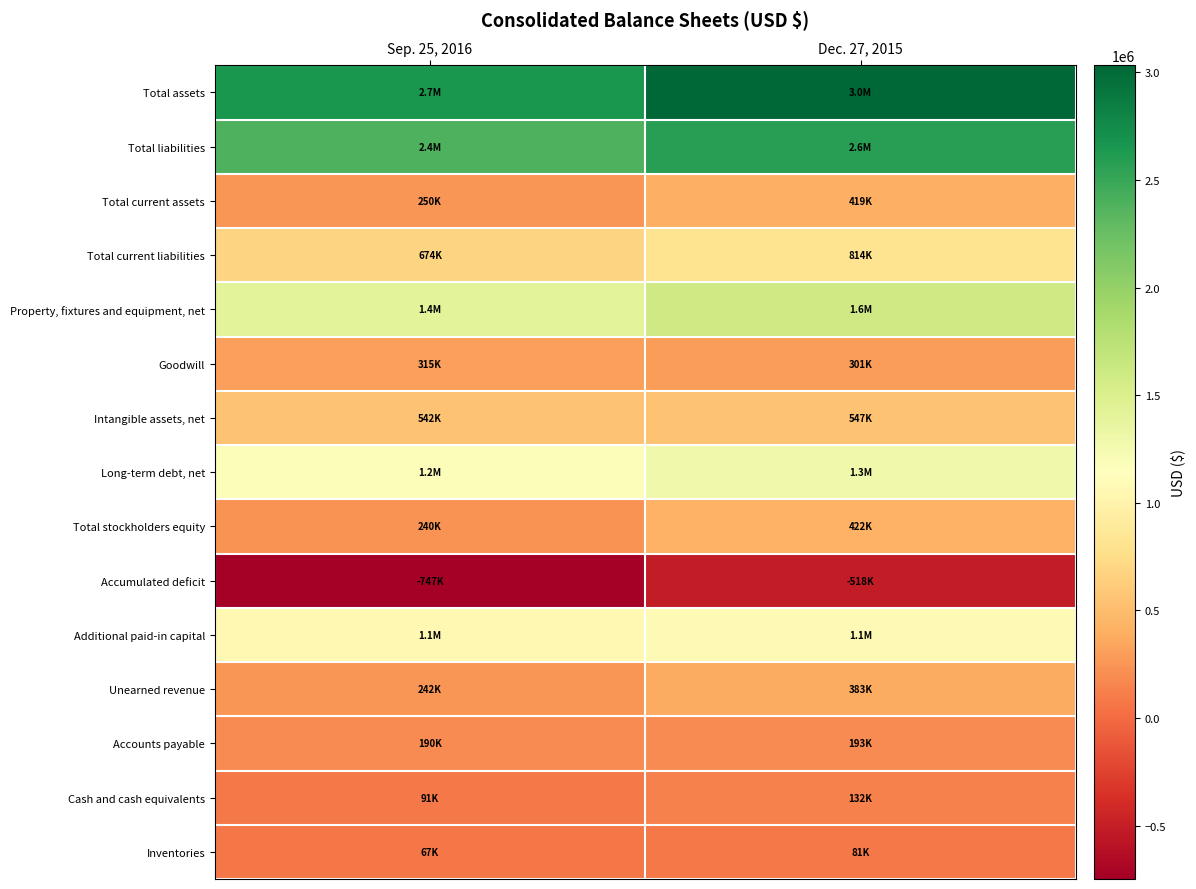

At Sep. 25, 2016, list the series in order from largest to smallest.

Total assets, Total liabilities, Property, fixtures and equipment, net, Long-term debt, net, Additional paid-in capital, Total current liabilities, Intangible assets, net, Goodwill, Total current assets, Unearned revenue, Total stockholders equity, Accounts payable, Cash and cash equivalents, Inventories, Accumulated deficit